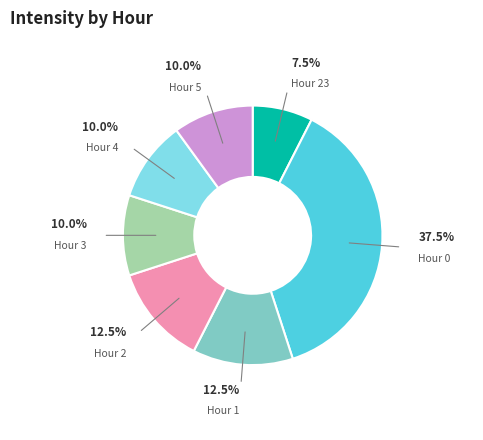

Is there a majority slice in this chart?

No